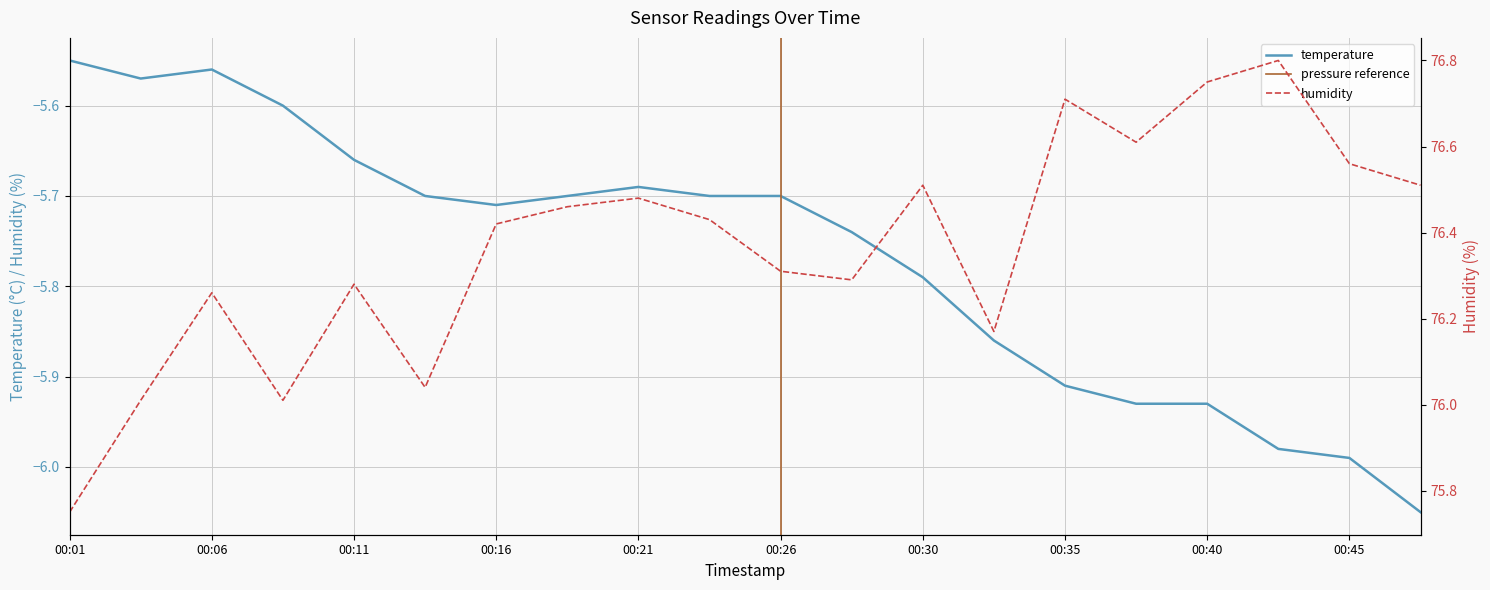

At which label does humidity first exceed 76?

00:04